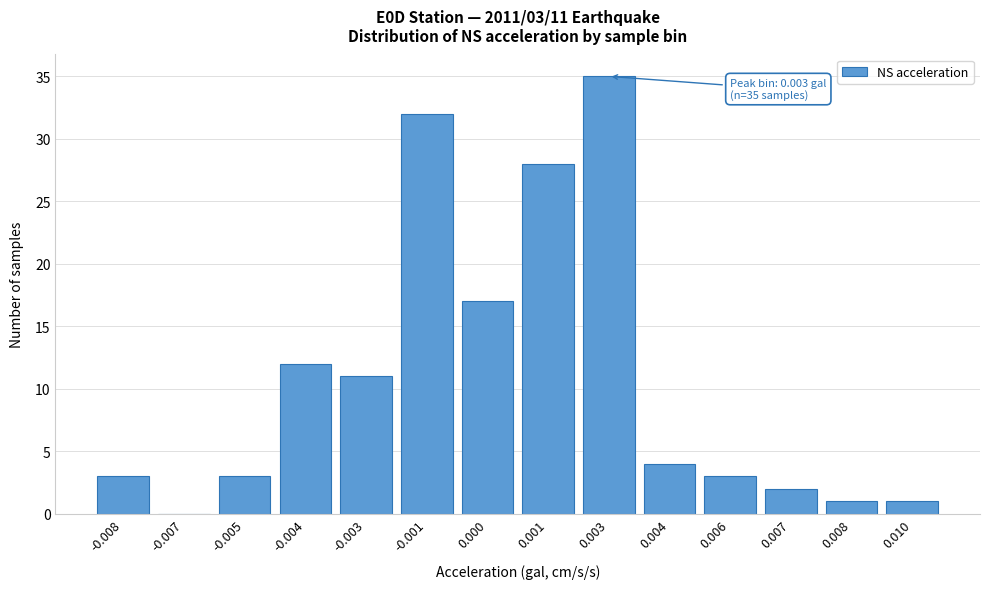

Reading left to right, extract all data points from this chart.

-0.008=3	-0.007=0	-0.005=3	-0.004=12	-0.003=11	-0.001=32	0.000=17	0.001=28	0.003=35	0.004=4	0.006=3	0.007=2	0.008=1	0.010=1